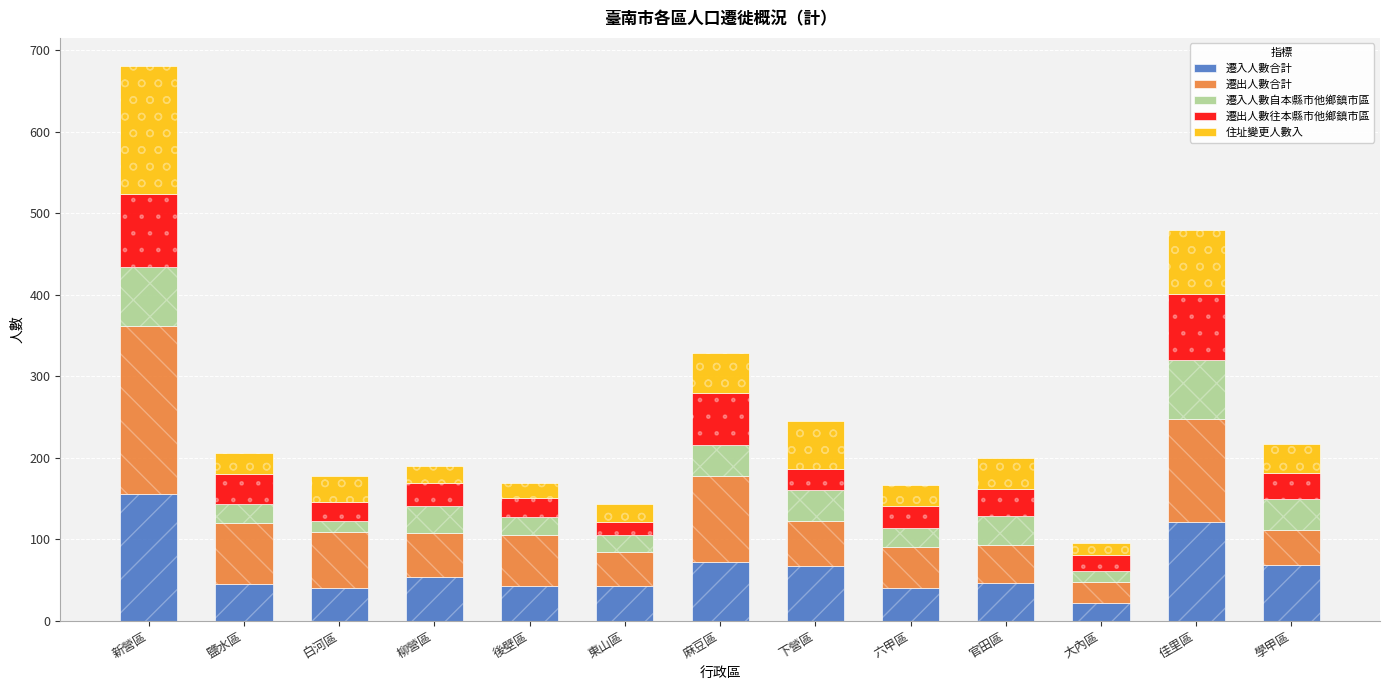

The value of 遷出人數往本縣市他鄉鎮市區 at 東山區 is 16. True or false?

True